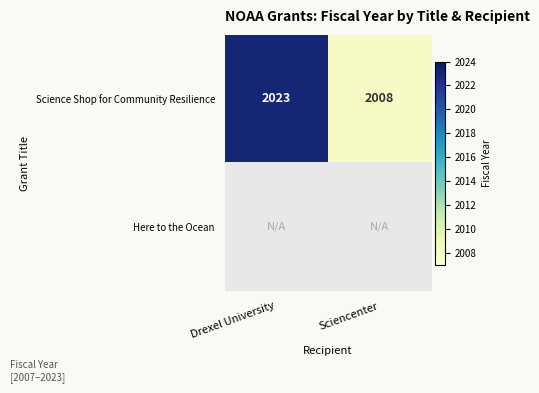

The value of Science Shop for Community Resilience at Drexel University is 3479. True or false?

False